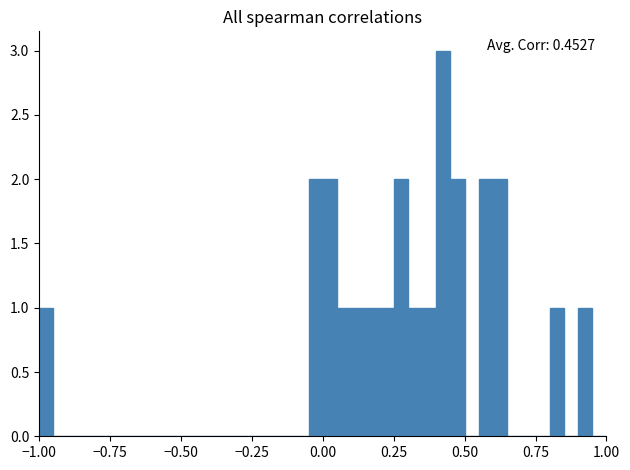

Read against the x-axis, roughly where is the centre of the tallest bar?

0.45